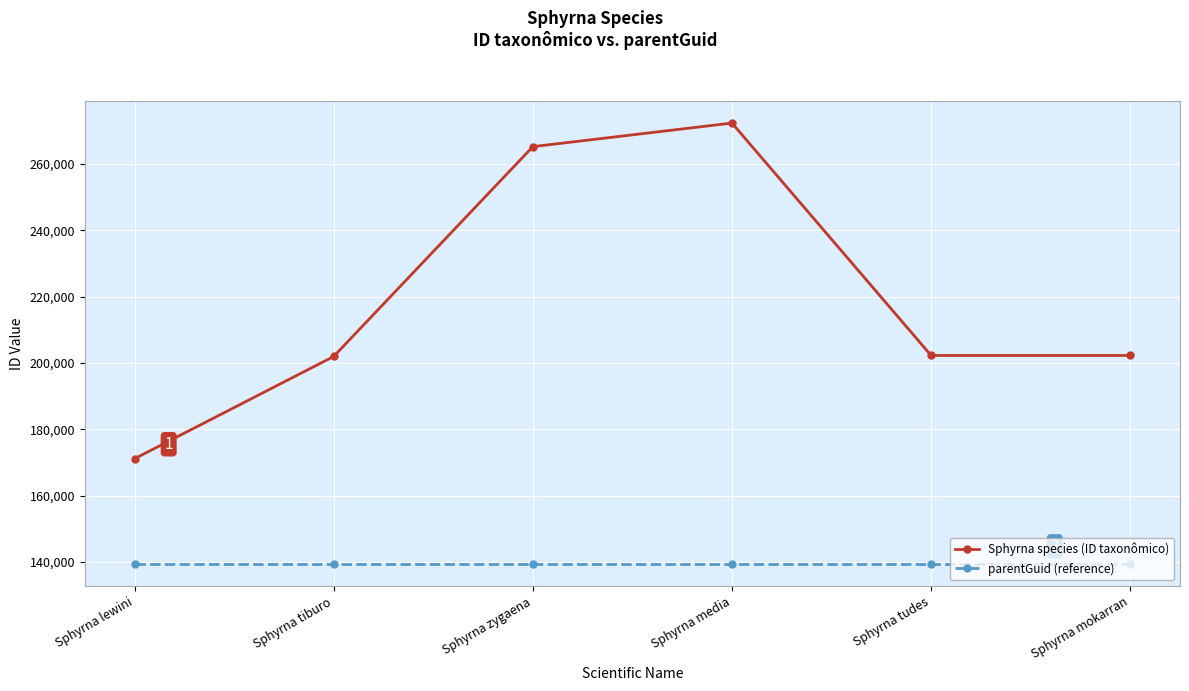

Which series changed the most between Sphyrna lewini and Sphyrna mokarran?

Sphyrna species (ID taxonômico)